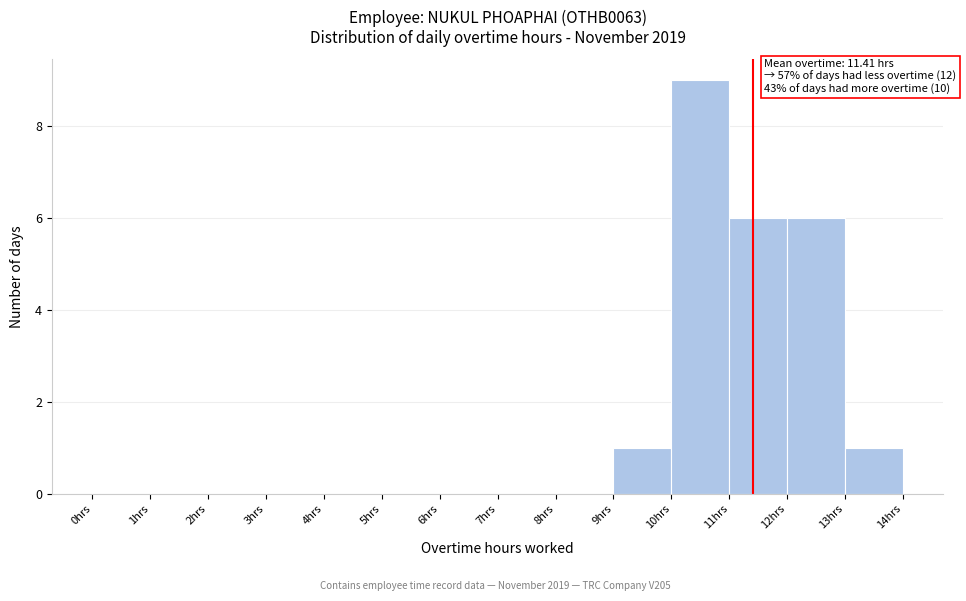

Over which range of the x-axis is the bar tallest?

10 to 11